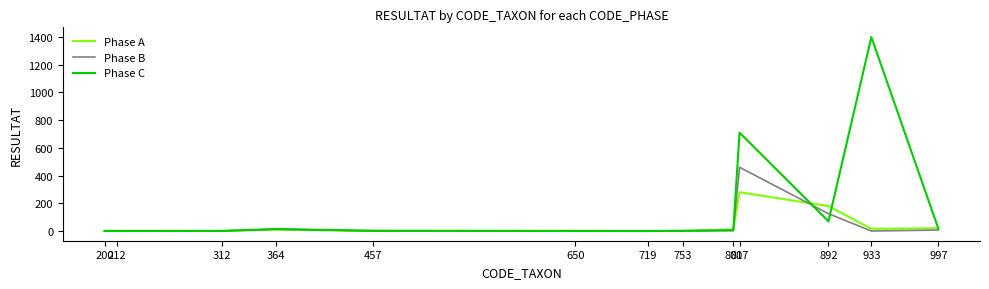

What is the difference between the second highest and second lowest values in the Phase B series?

125